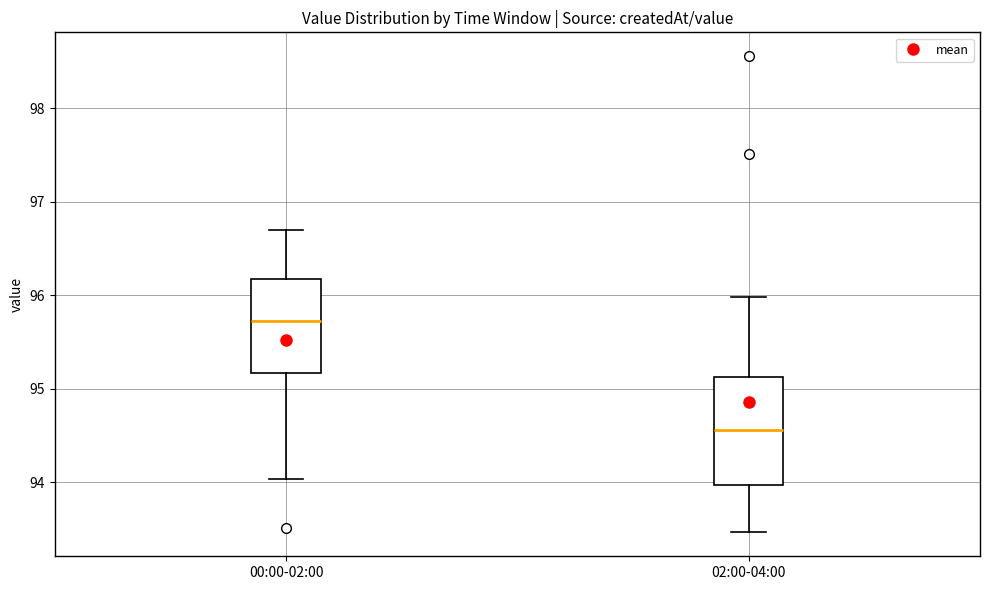

Reading left to right, transcribe this box plot: for each box, give where its median line is, the range the box spans, and where its two whiskers end, as read against the y-axis. The values are not printed on the chart, so give them approximately, as read against the axis.

00:00-02:00: median 95.7, box 95.2 to 96.2, whiskers 94.0 to 96.7
02:00-04:00: median 94.6, box 94.0 to 95.1, whiskers 93.5 to 96.0